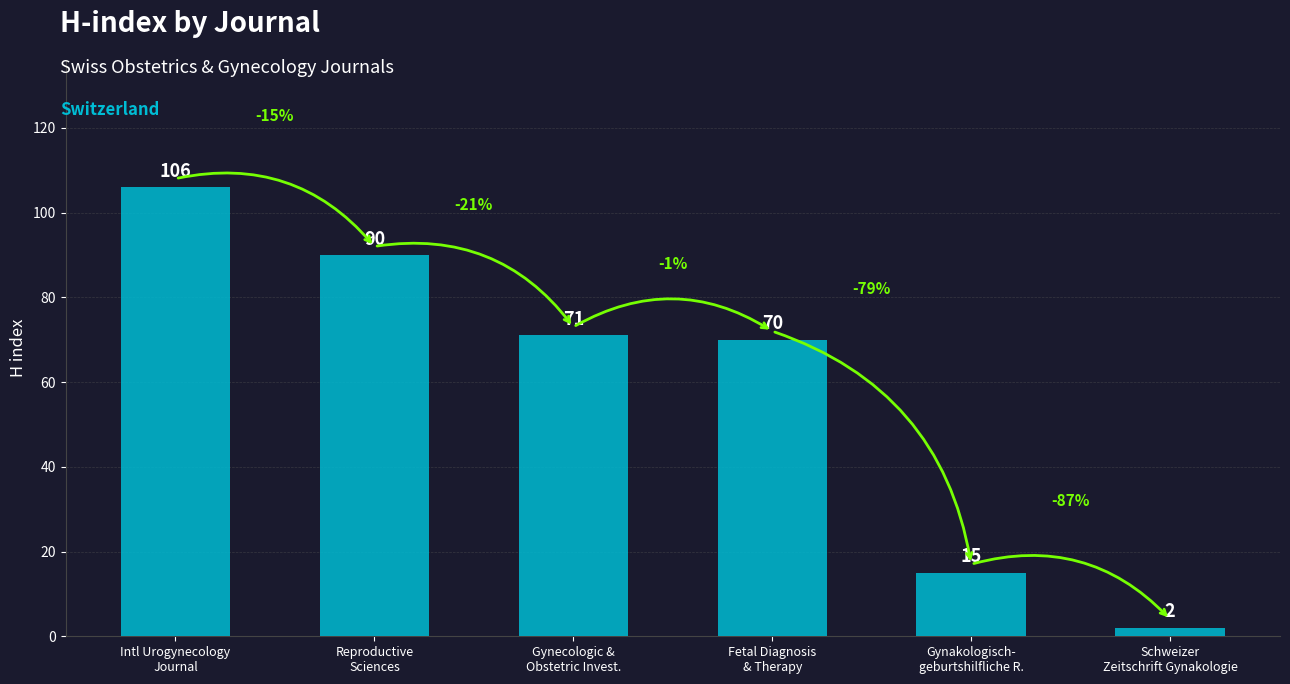

Where does the data first go above 71?

Intl Urogynecology
Journal